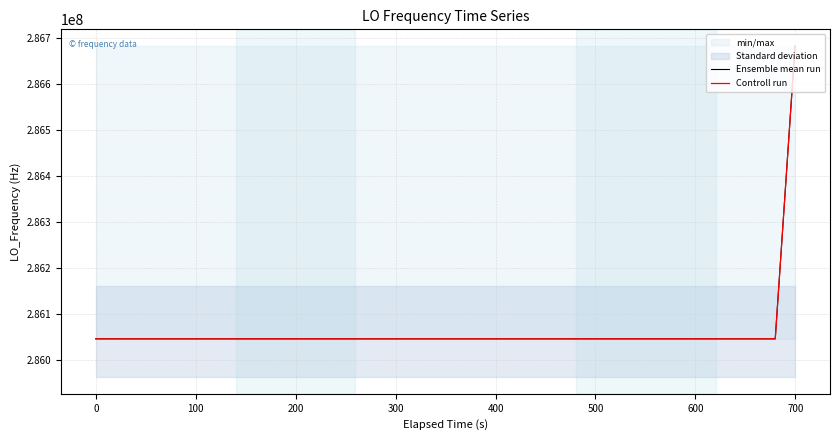

True or false: Ensemble mean run and Controll run intersect in this chart.

False